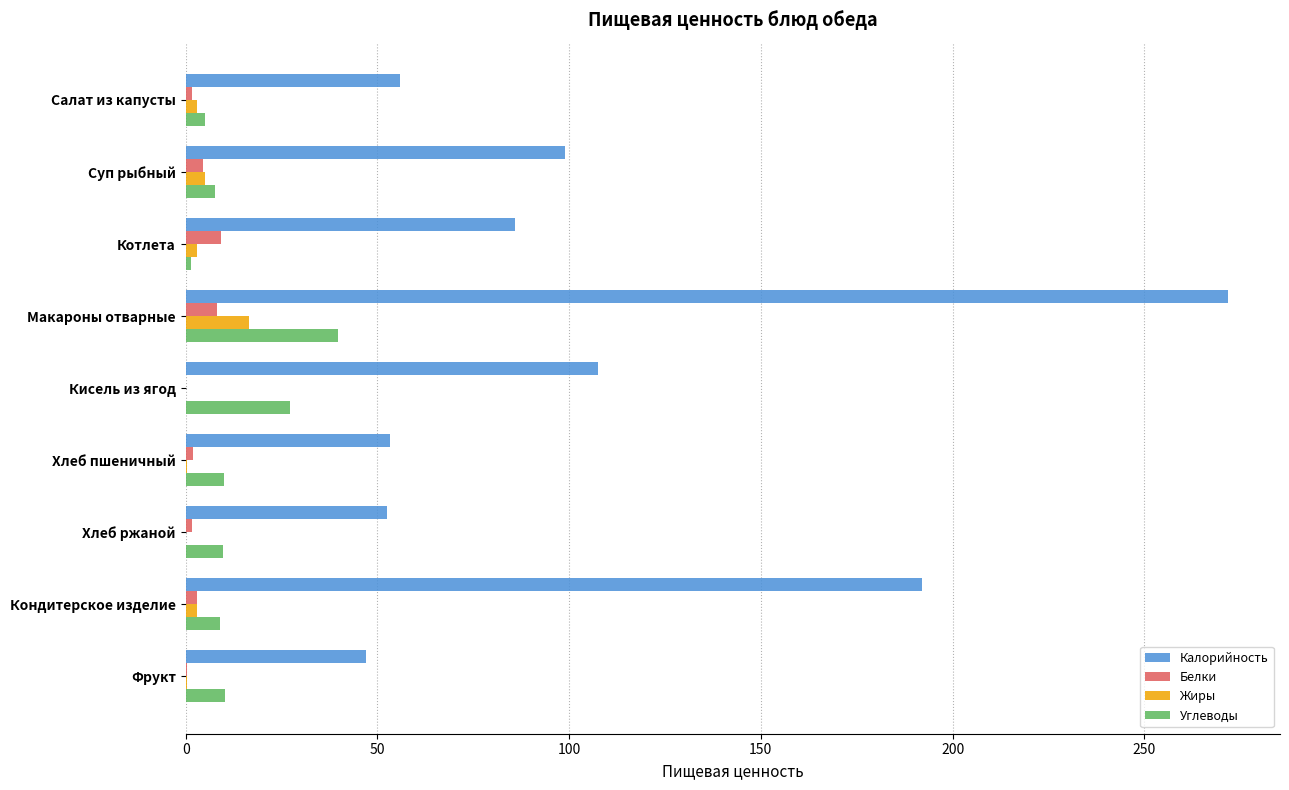

At which category is the sum across all series the highest?

Макароны отварные